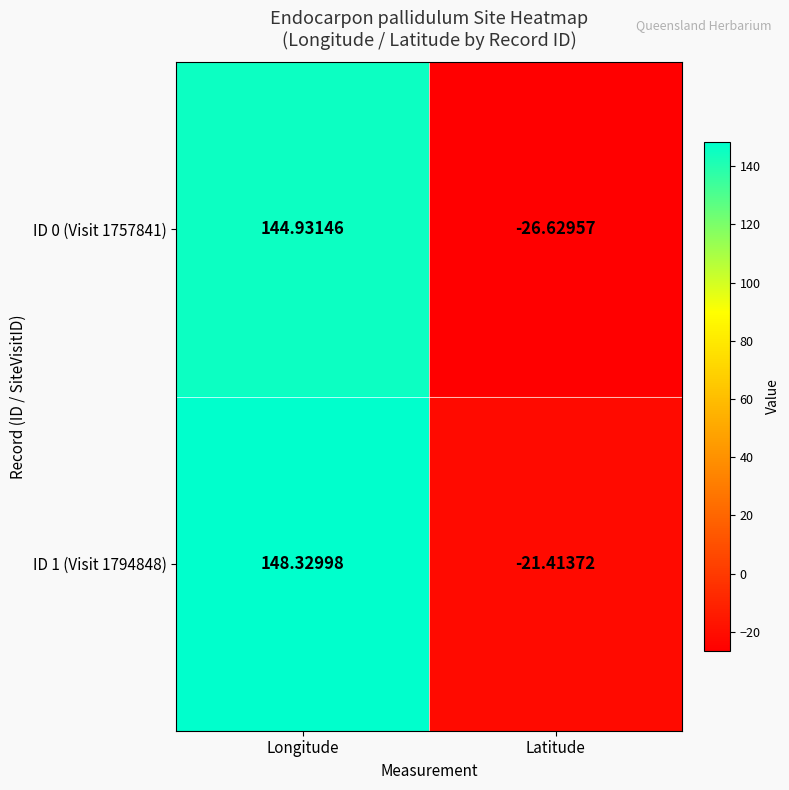

Which series has the widest spread of values?

ID 0 (Visit 1757841)